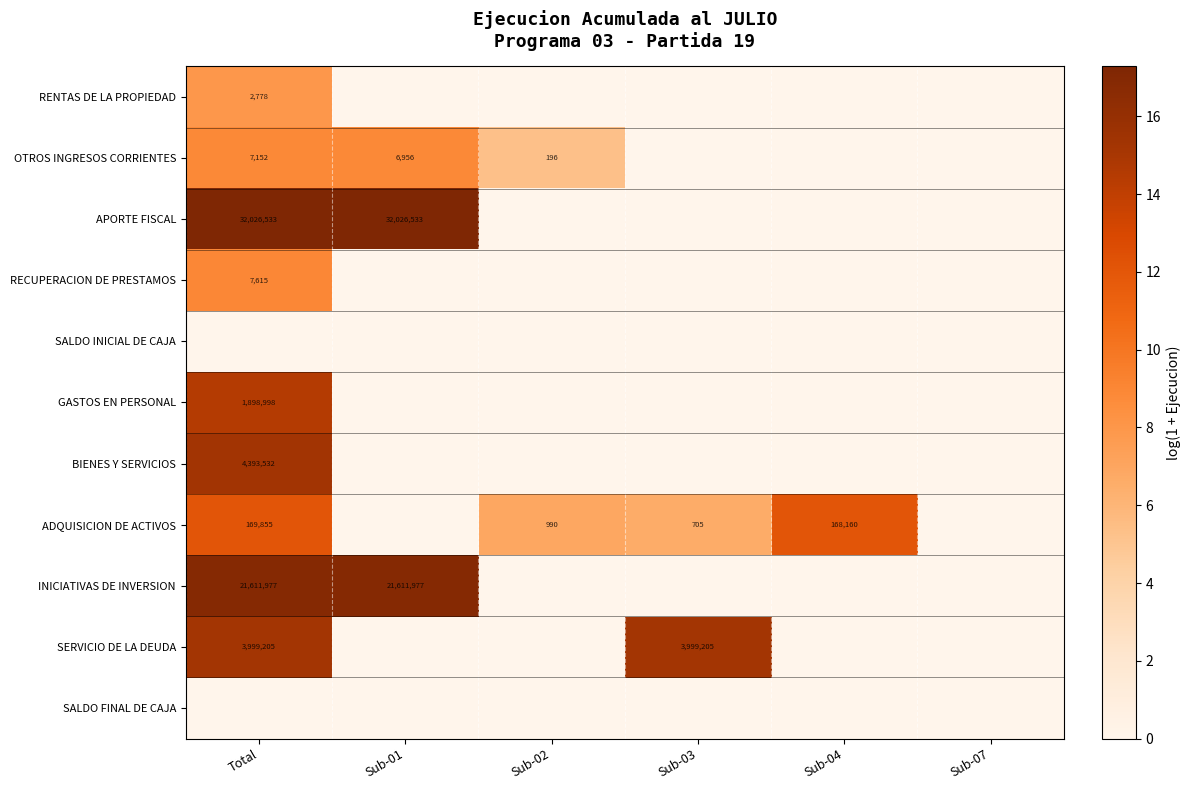

The value of INICIATIVAS DE INVERSION at Sub-01 is 35010126. True or false?

False